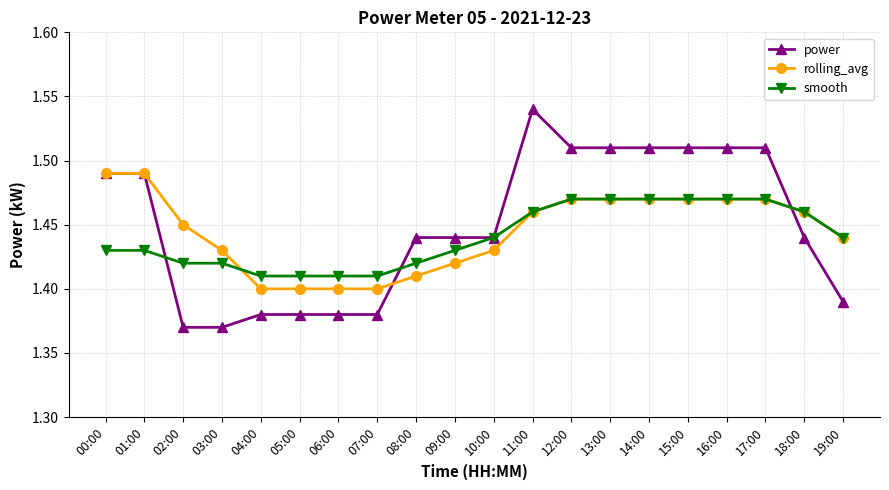

How many smooth values are between 1 and 2?

20